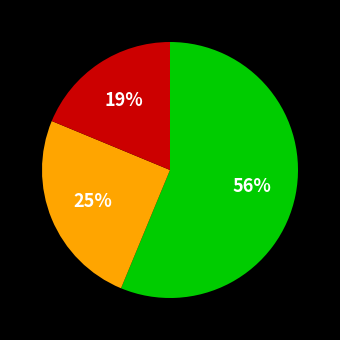

To the nearest percent, what is the average slice percentage?

33%